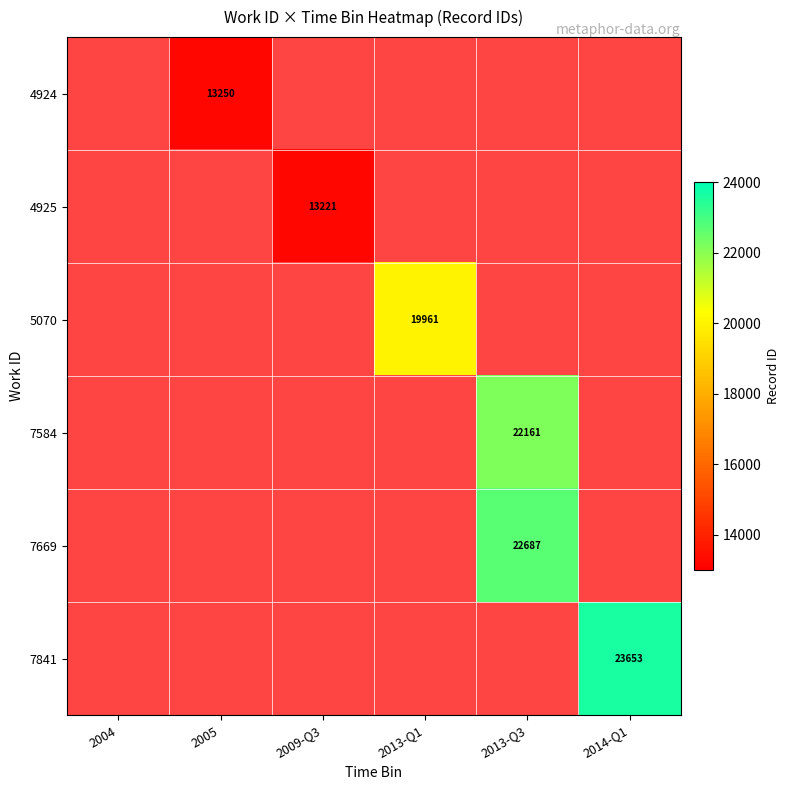

The value of 7841 at 2014-Q1 is 23653. True or false?

True